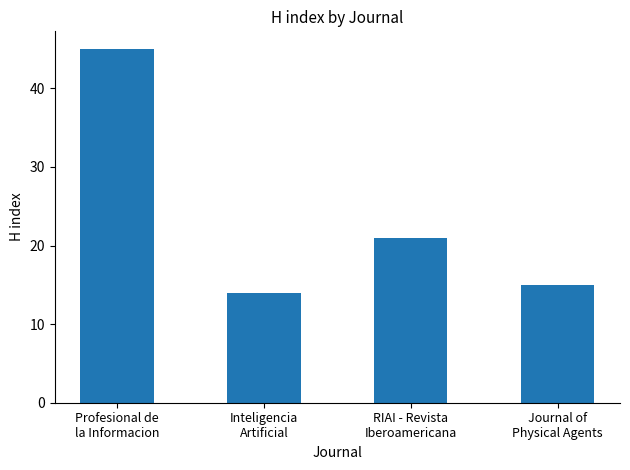

Which label corresponds to the smallest value in the chart?

Inteligencia
Artificial